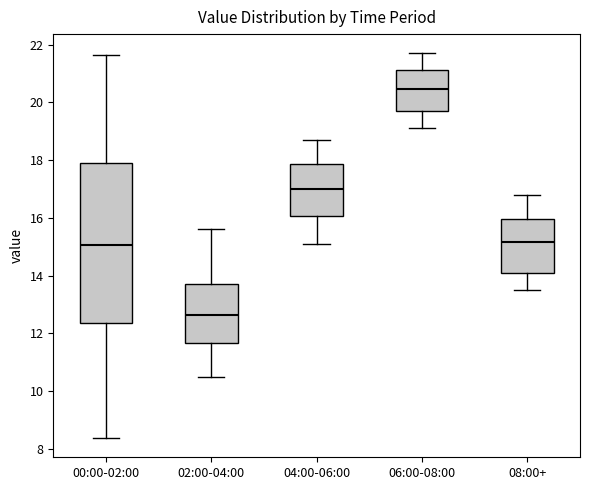

Reading left to right, read every box against the y-axis: the position of its median line, the range the box covers, and the ends of its whiskers. The values are not printed on the chart, so give them approximately, as read against the axis.

00:00-02:00: median 15.0, box 12.4 to 17.8, whiskers 8.4 to 21.6
02:00-04:00: median 12.6, box 11.6 to 13.8, whiskers 10.6 to 15.6
04:00-06:00: median 17.0, box 16.0 to 17.8, whiskers 15.2 to 18.8
06:00-08:00: median 20.4, box 19.8 to 21.2, whiskers 19.2 to 21.8
08:00+: median 15.2, box 14.2 to 16.0, whiskers 13.6 to 16.8